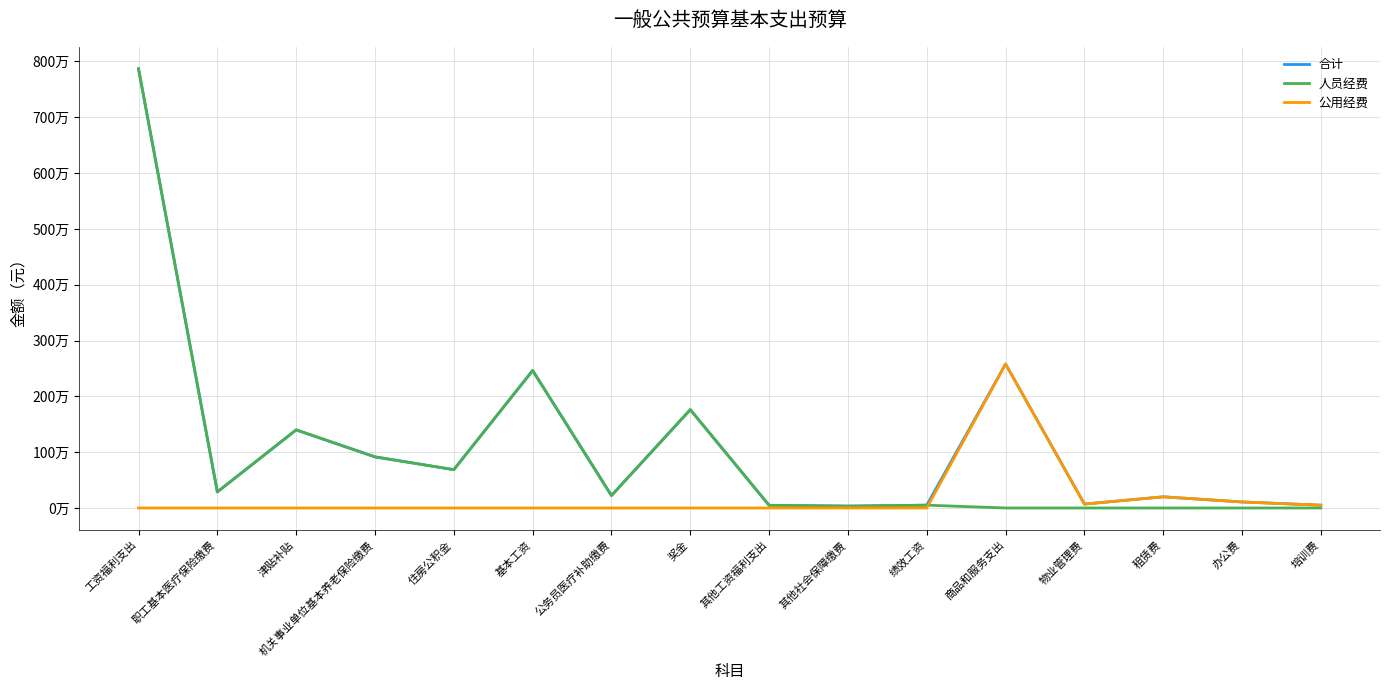

Reading right to left, transcribe all the data shown in this chart.

合计: 50000.0	108000.0	200000.0	70000.0	2578559.0	50328.0	33378.0	47880.0	1761382.0	222643.8	2463192.0	686675.0	915567.0	1399152.0	287946.0	7868143.8
人员经费: 0.0	0.0	0.0	0.0	0.0	50328.0	33378.0	47880.0	1761382.0	222643.8	2463192.0	686675.0	915567.0	1399152.0	287946.0	7868143.8
公用经费: 50000.0	108000.0	200000.0	70000.0	2578559.0	0.0	0.0	0.0	0.0	0.0	0.0	0.0	0.0	0.0	0.0	0.0